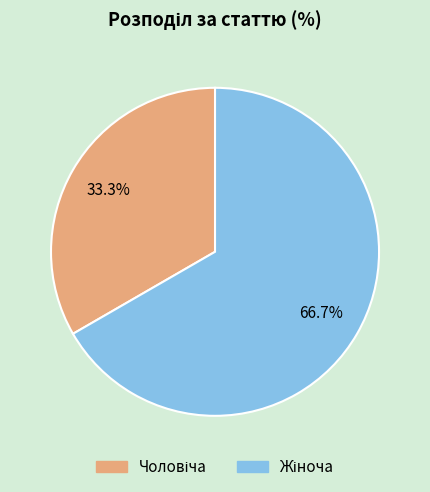

Is there a majority slice in this chart?

Yes